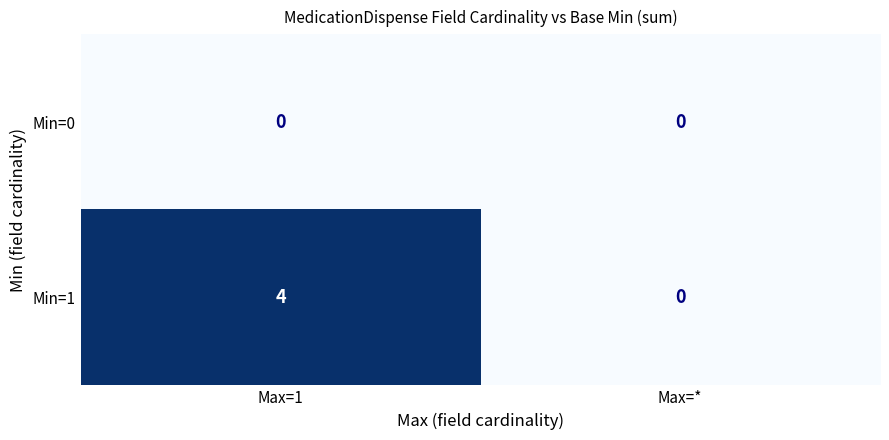

Reading left to right, extract all data points from this chart.

Min=0: 0	0
Min=1: 4	0